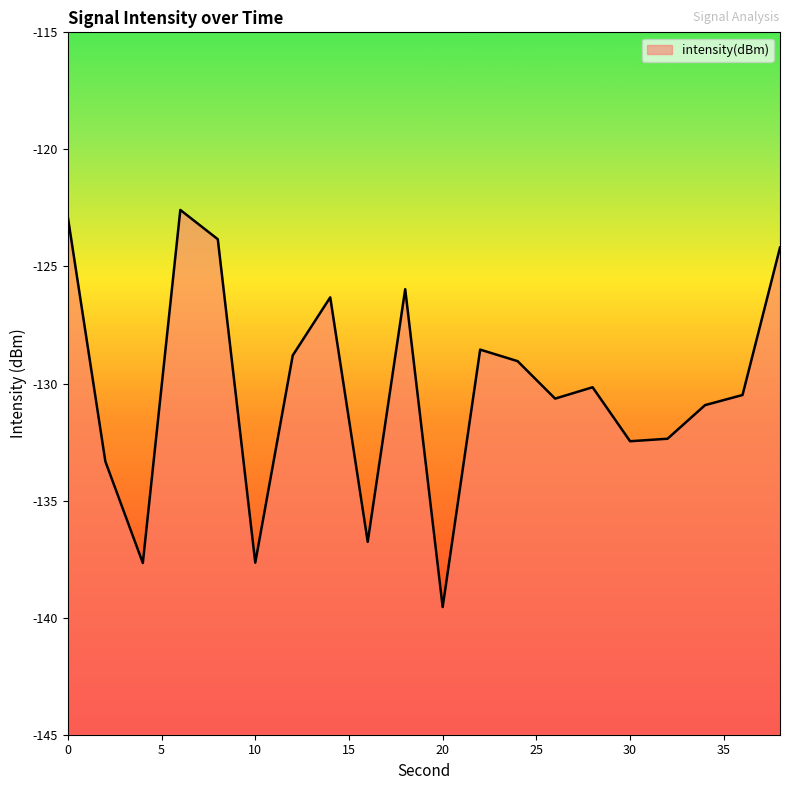

Reading left to right, list all the values displayed in this chart.

-122.9	-133.3	-137.7	-122.6	-123.8	-137.7	-128.8	-126.3	-136.8	-126.0	-139.5	-128.6	-129.0	-130.6	-130.2	-132.5	-132.4	-130.9	-130.5	-124.2